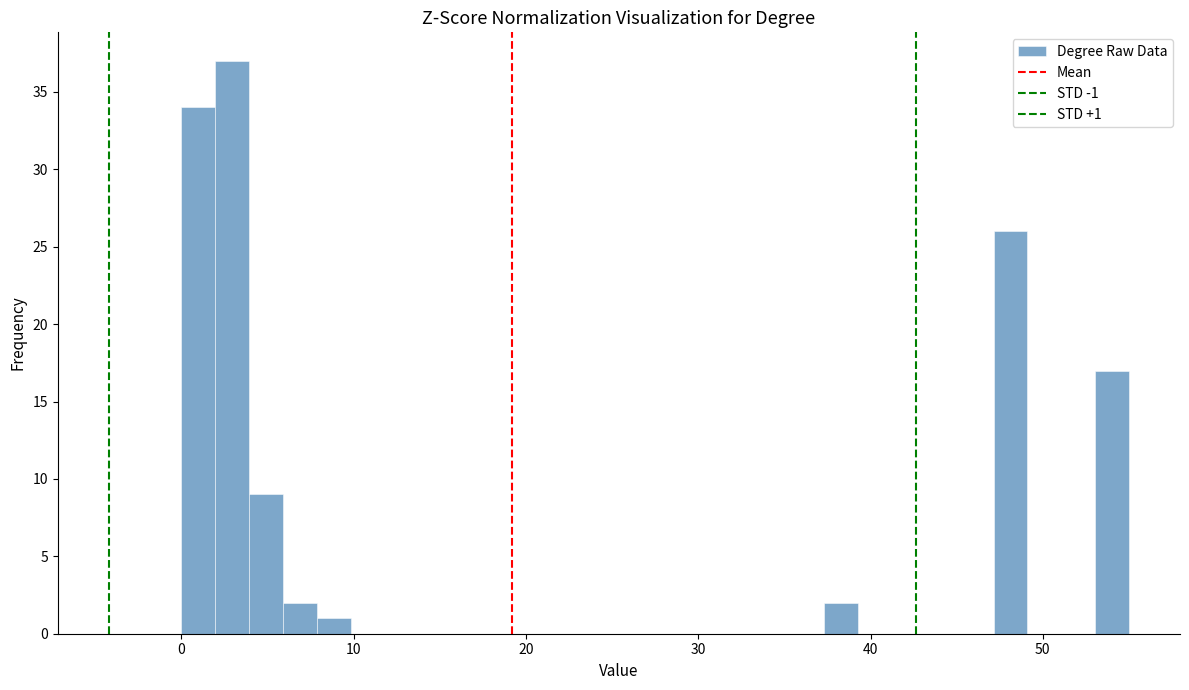

Read against the x-axis, roughly where is the centre of the tallest bar?

3